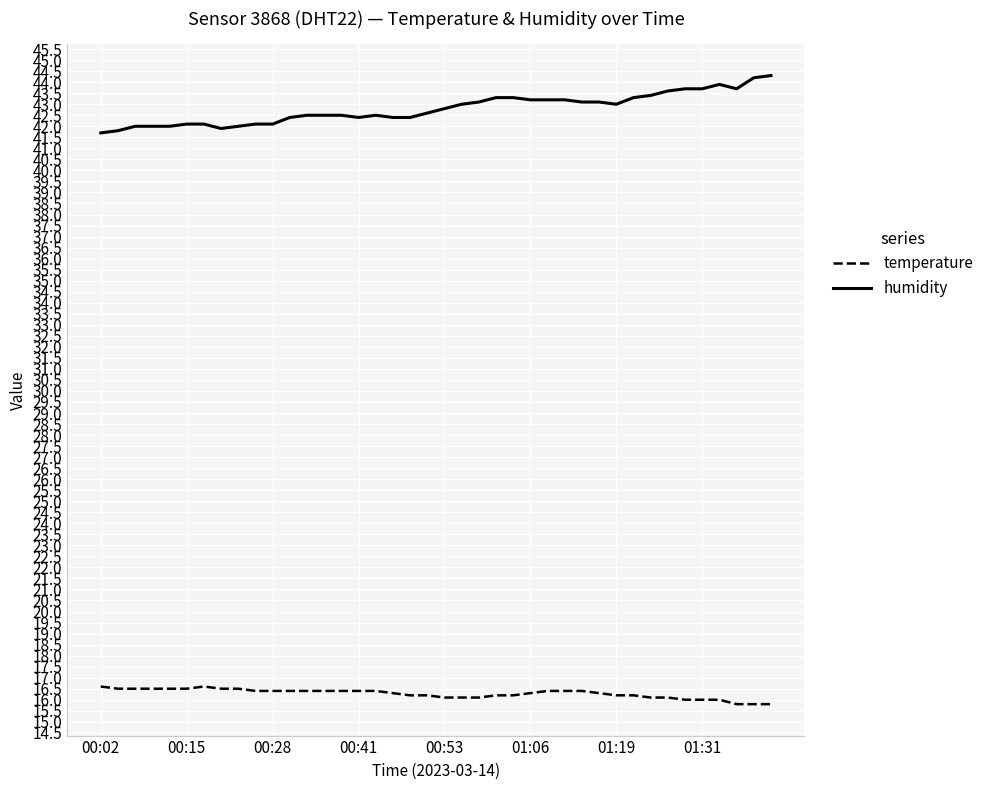

Which series has the largest total across all categories?

humidity